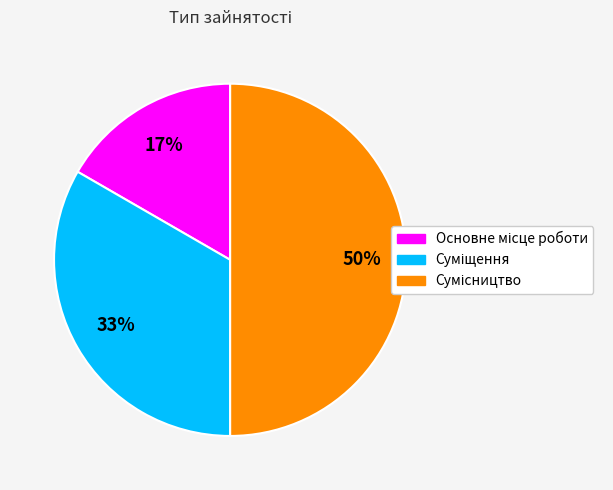

To the nearest percent, what is the difference between the largest and smallest slice percentages?

33%